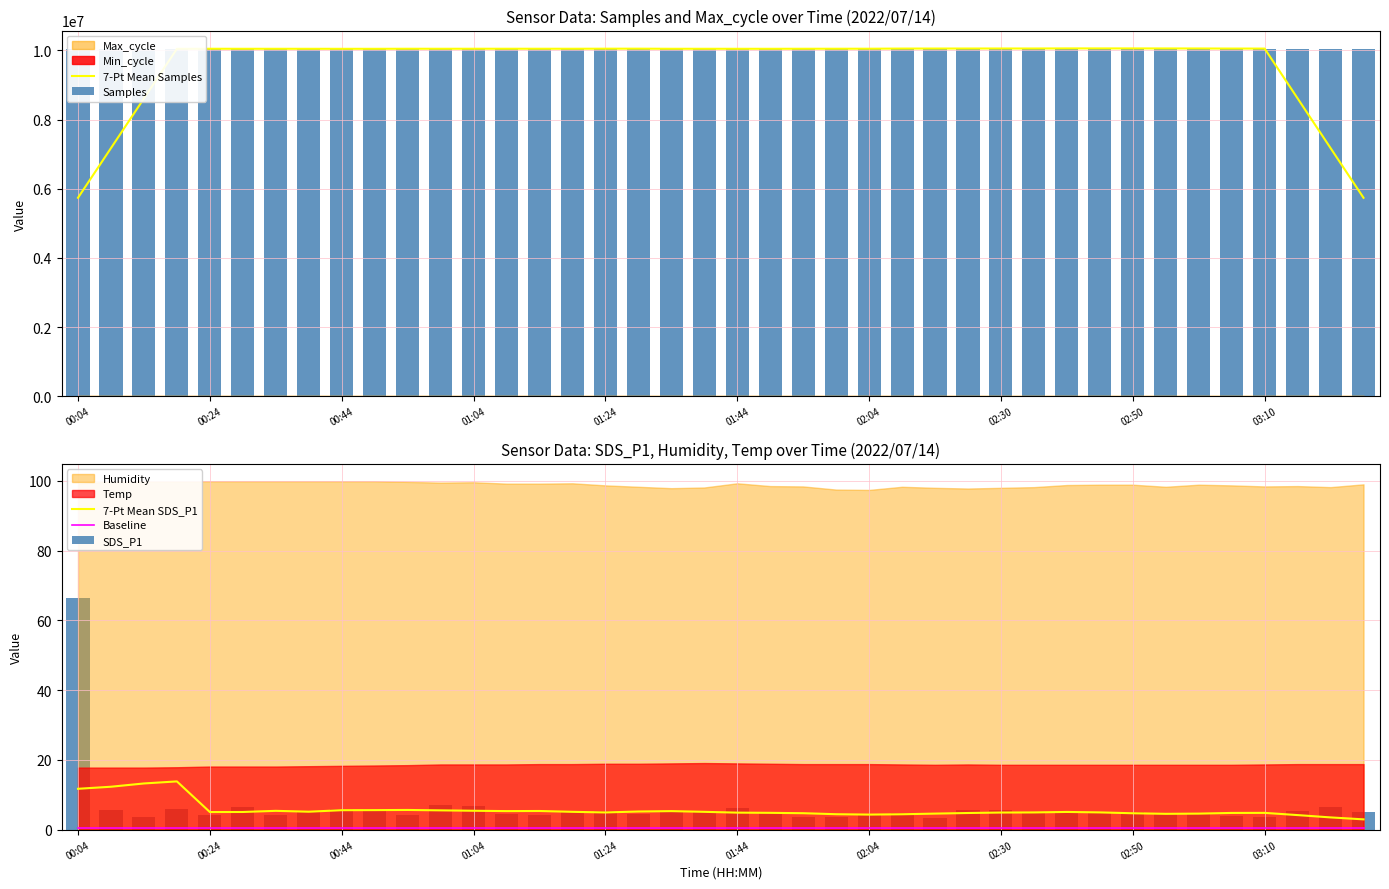

At how many categories does at least one series exceed 4360334?

40